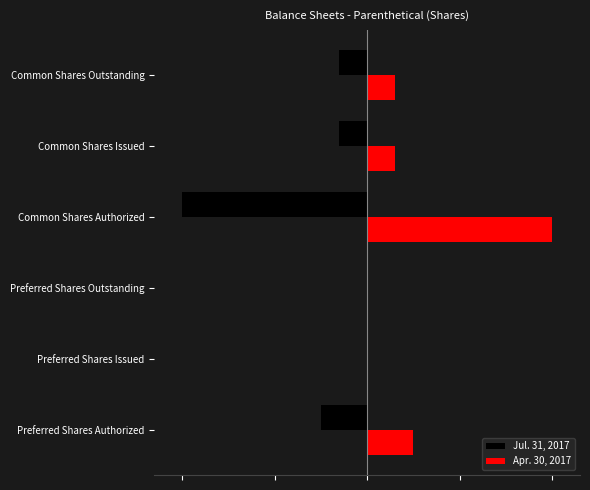

What are all the series names shown in the legend?

Jul. 31, 2017, Apr. 30, 2017